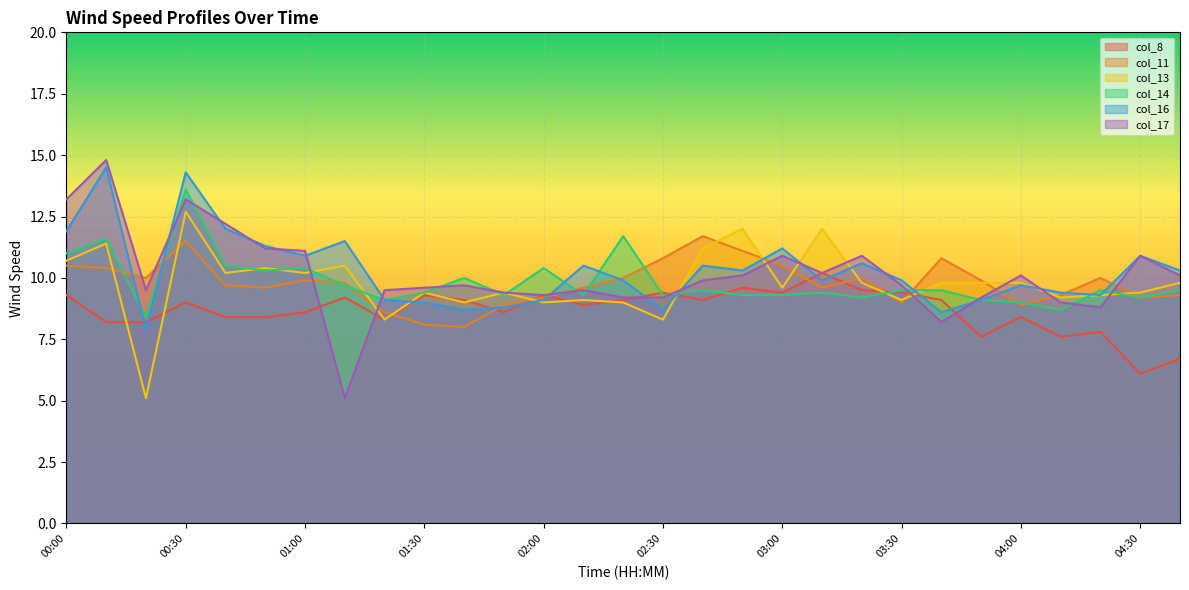

List the series in order of their peak value, highest first.

col_17, col_16, col_14, col_13, col_11, col_8